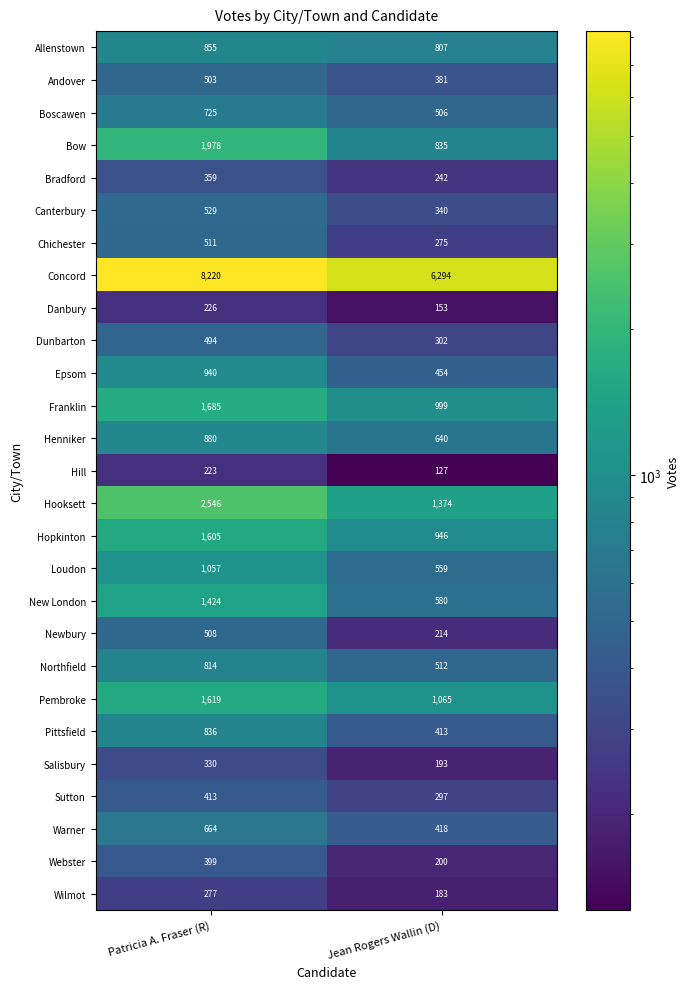

What is the difference between the maximum and minimum values in the Wilmot series?

94